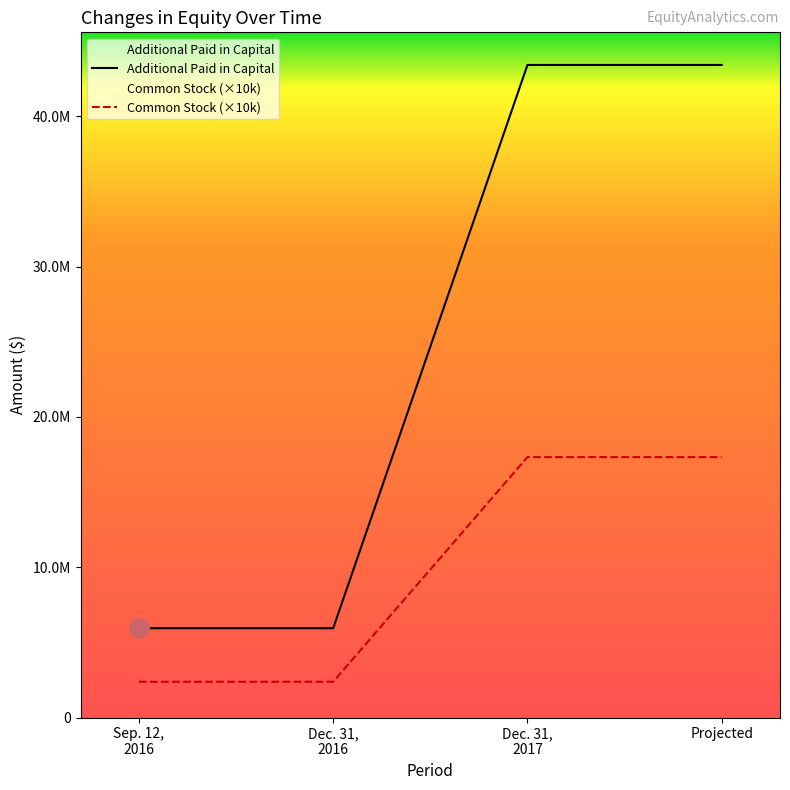

Rank the series at Dec. 31, 2017 from highest to lowest value.

Common Stock, Additional Paid in Capital